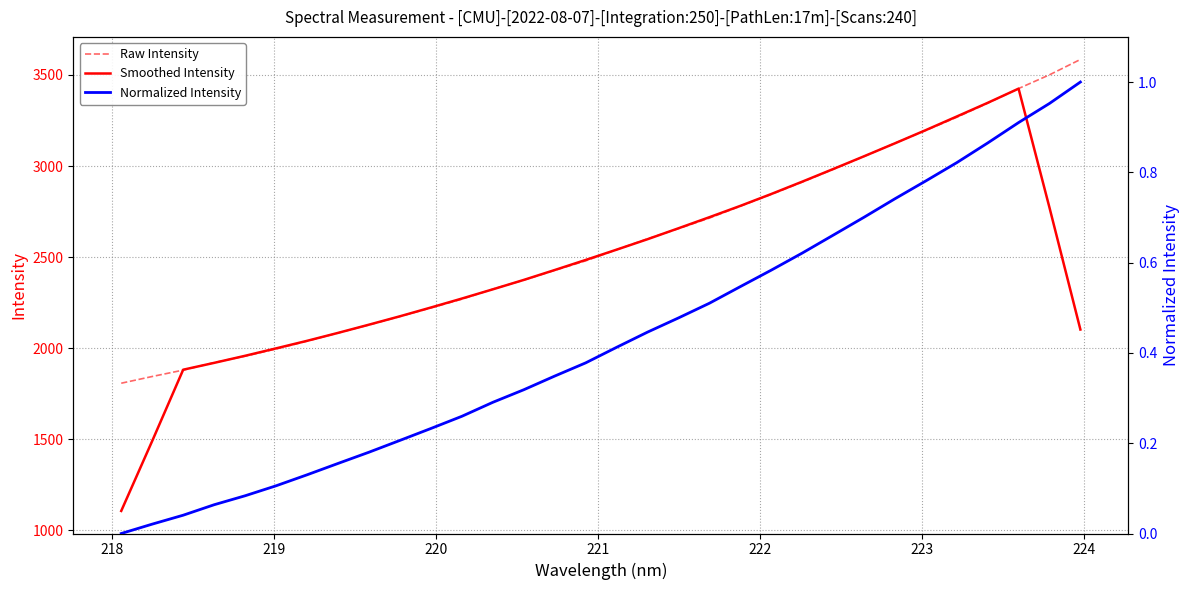

What is the minimum value for Smoothed Intensity?

1106.3